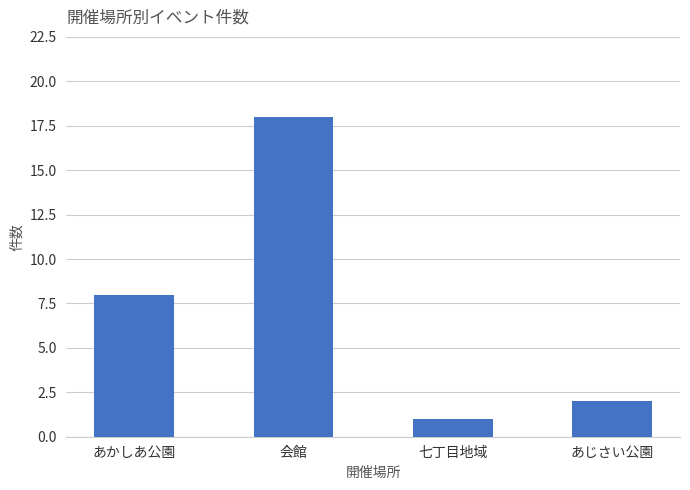

The chart shows a value of 2 at 七丁目地域. True or false?

False